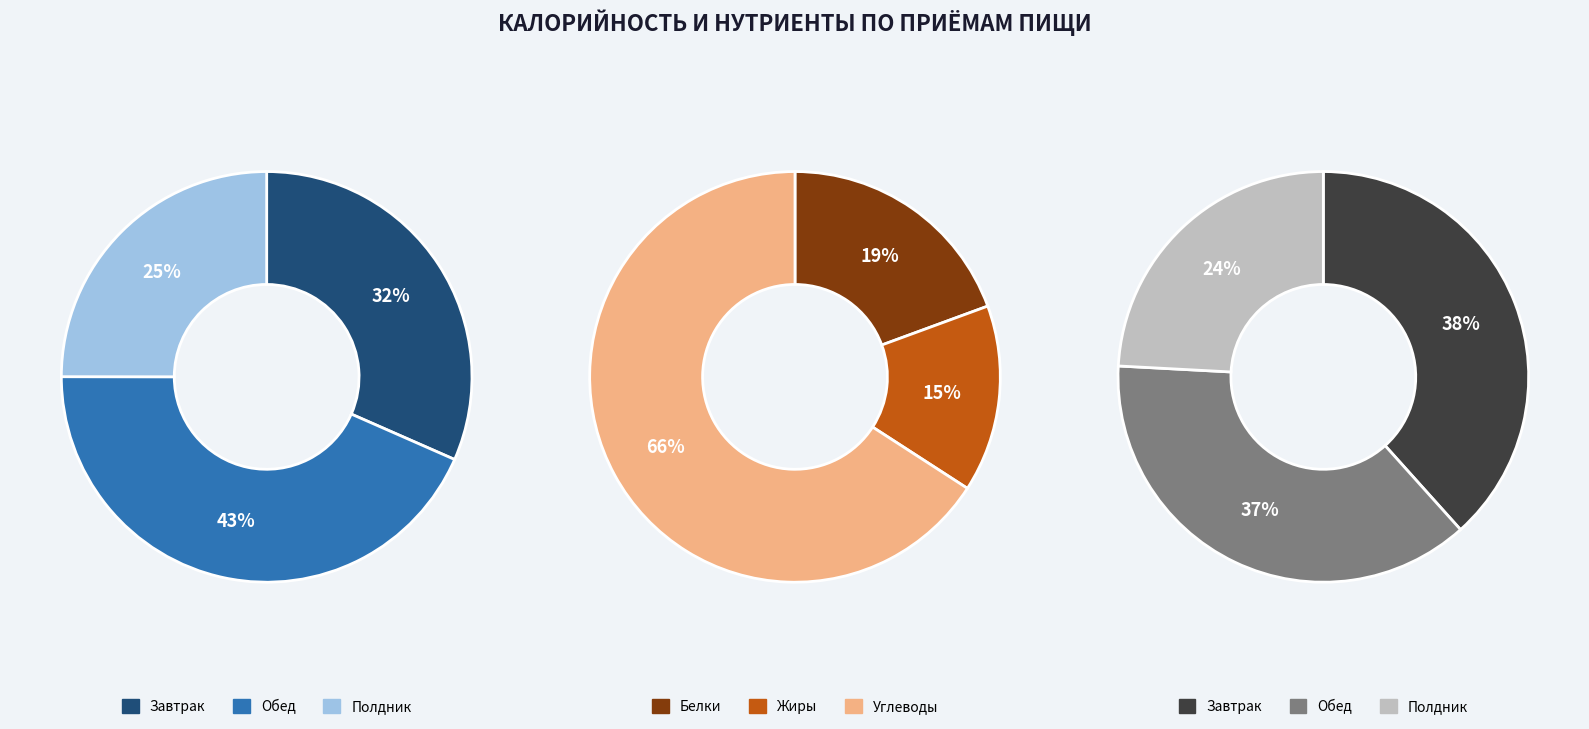

What percentage is the Обед slice, to the nearest percent?

43%